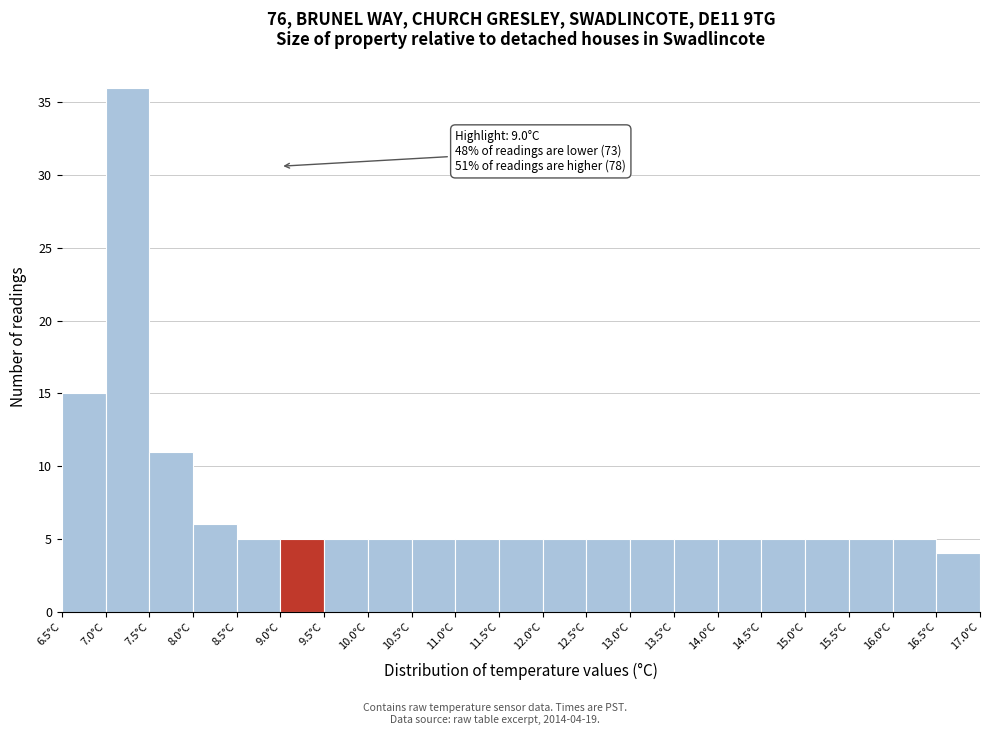

Over which range of the x-axis is the bar tallest?

7.0 to 7.5